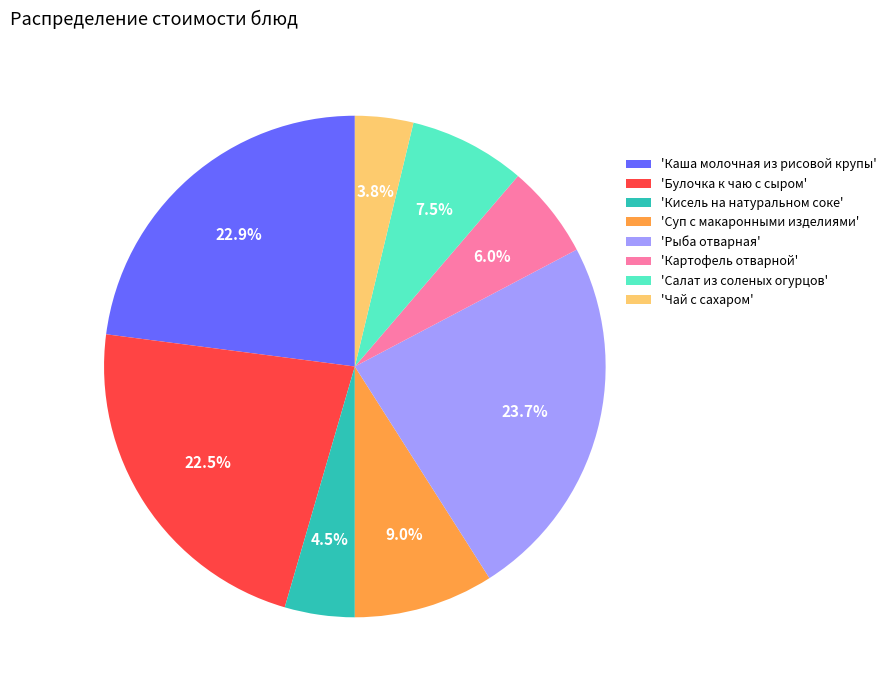

What percentage is NOT represented by 'Рыба отварная'?

76.3%